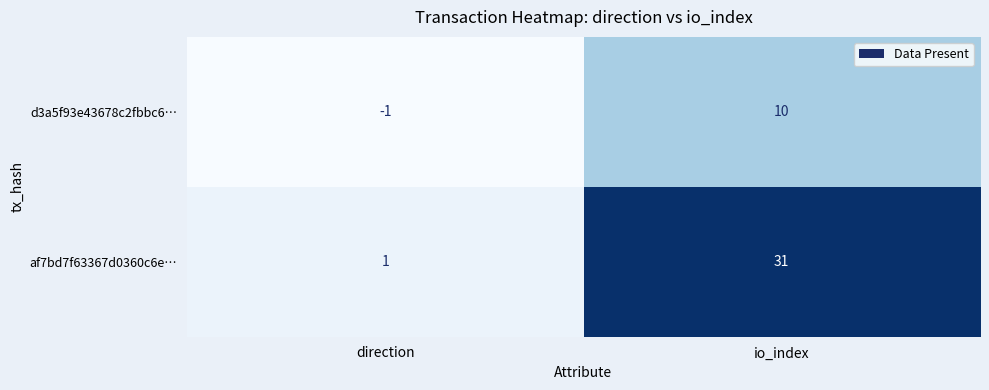

What is the sum of all d3a5f93e43678c2fbbc6… values?

9